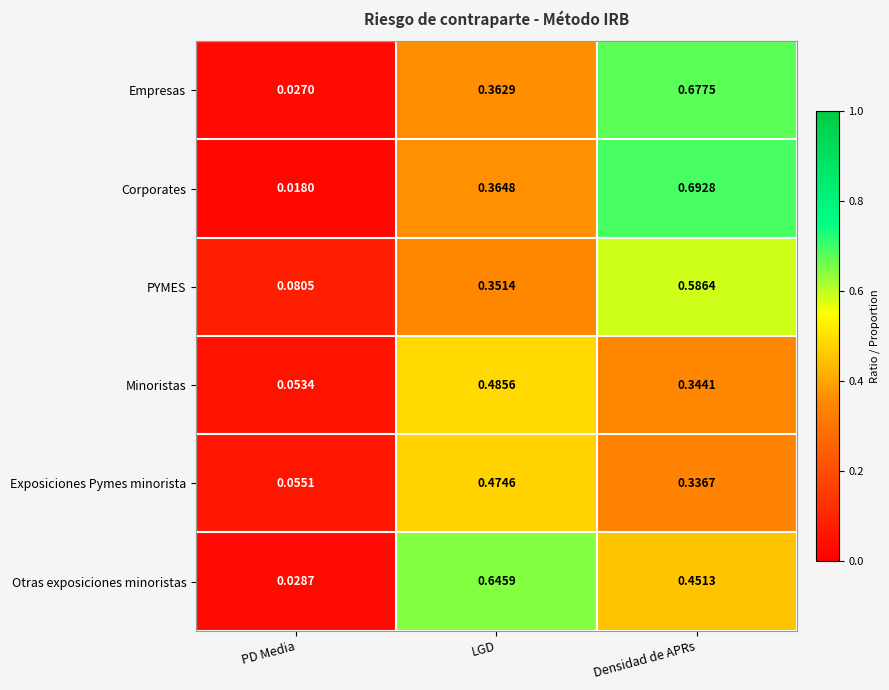

At how many categories does at least one series exceed 0?

3